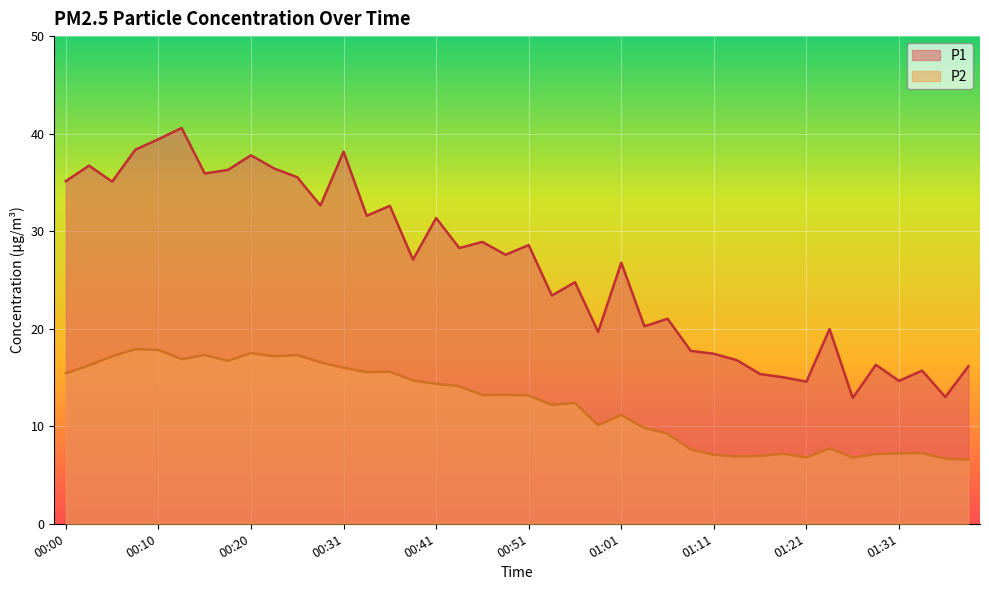

Count the number of categories in the chart.

40